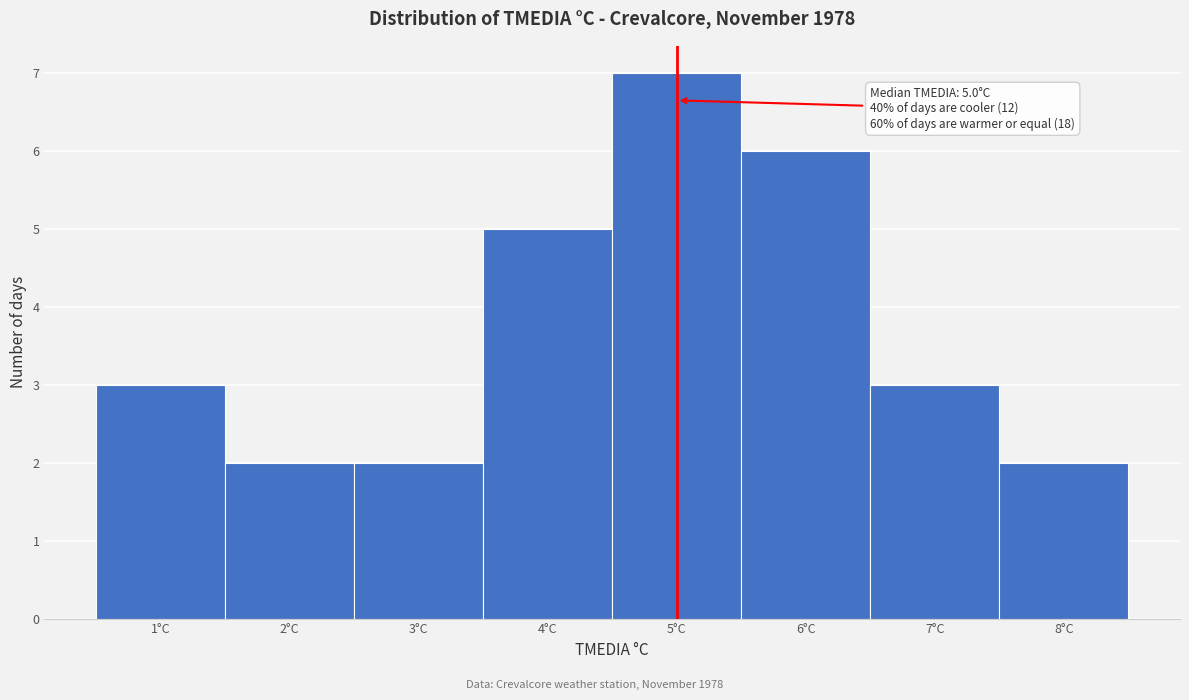

Which range on the x-axis has the tallest bar?

4.5 to 5.5